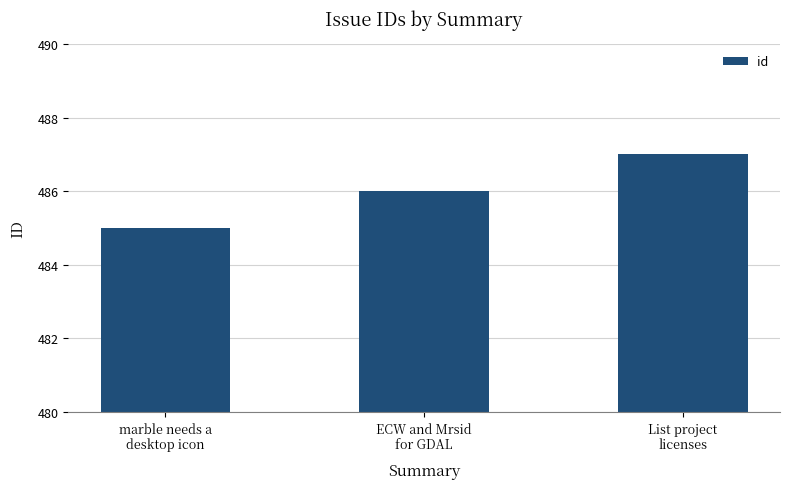

Reading left to right, list all the values displayed in this chart.

marble needs a
desktop icon=485	ECW and Mrsid
for GDAL=486	List project
licenses=487